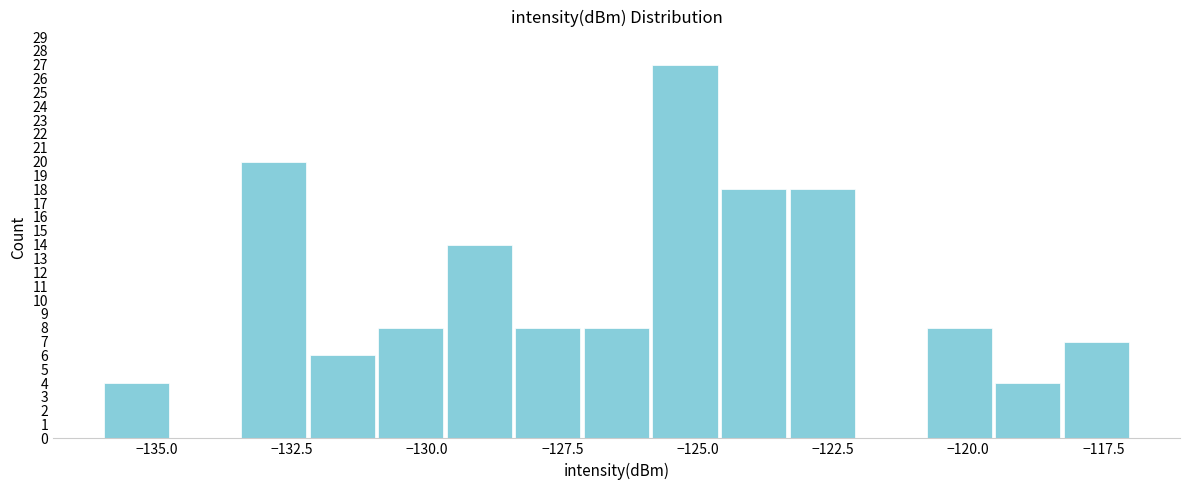

Read against the x-axis, roughly where is the centre of the tallest bar?

-125.0